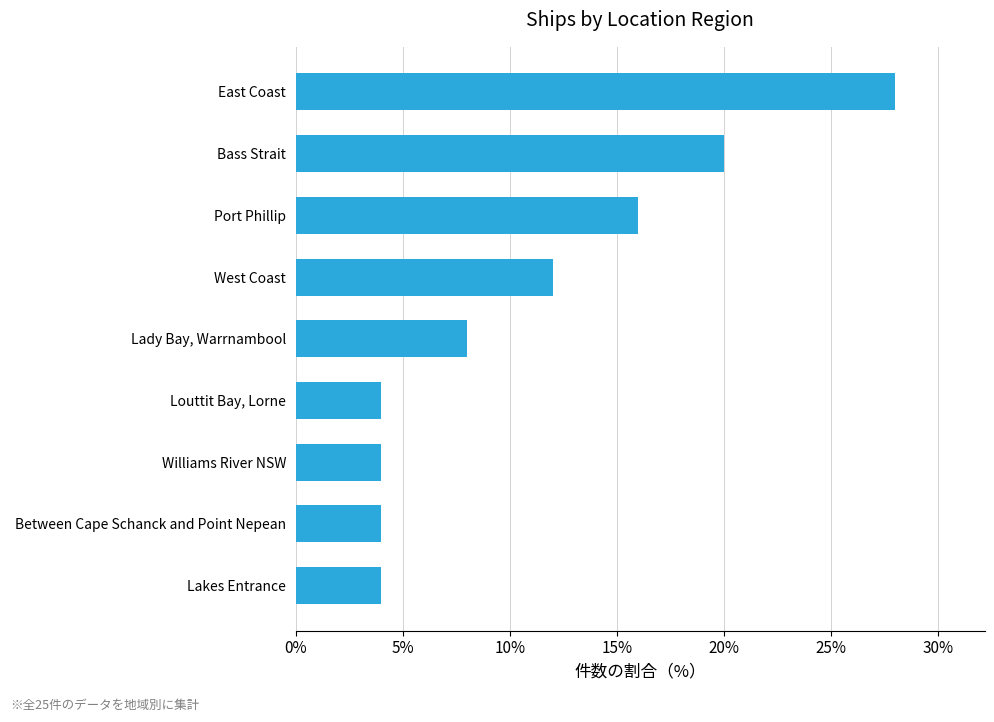

Does the chart contain any negative values?

No